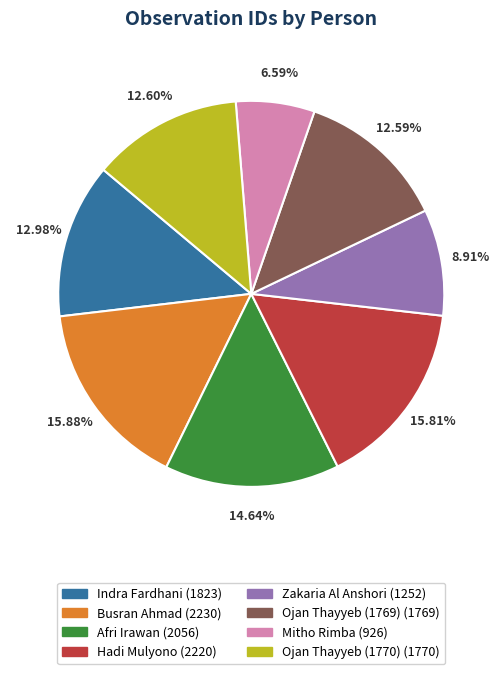

To the nearest percent, what portion does Zakaria Al Anshori represent?

9%